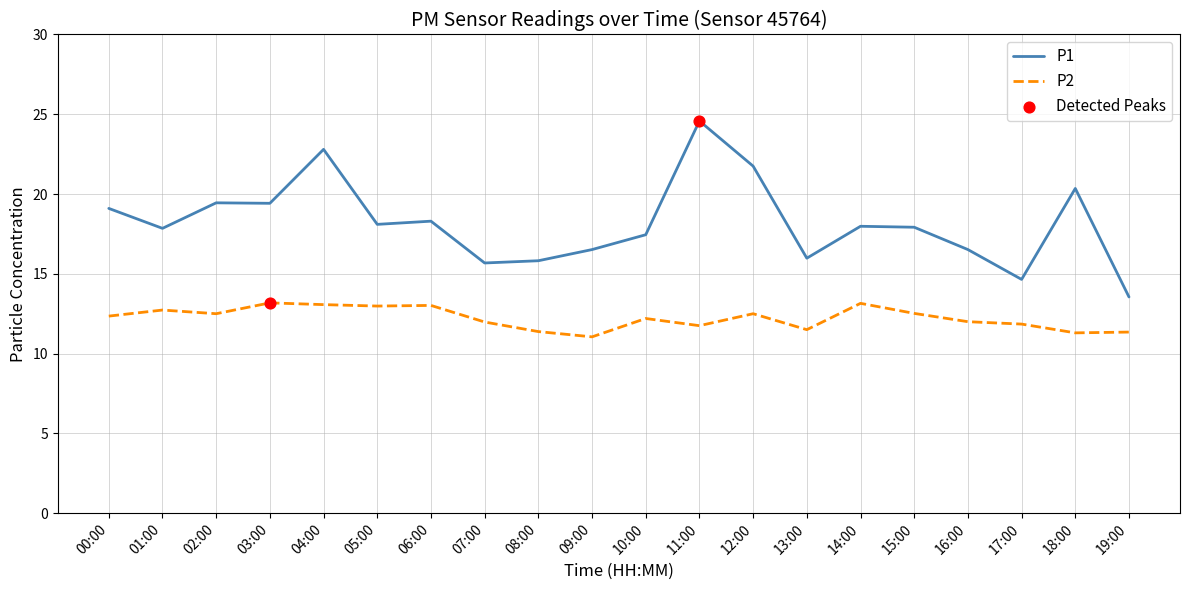

What is the difference between the highest and lowest values at 19:00?

2.2